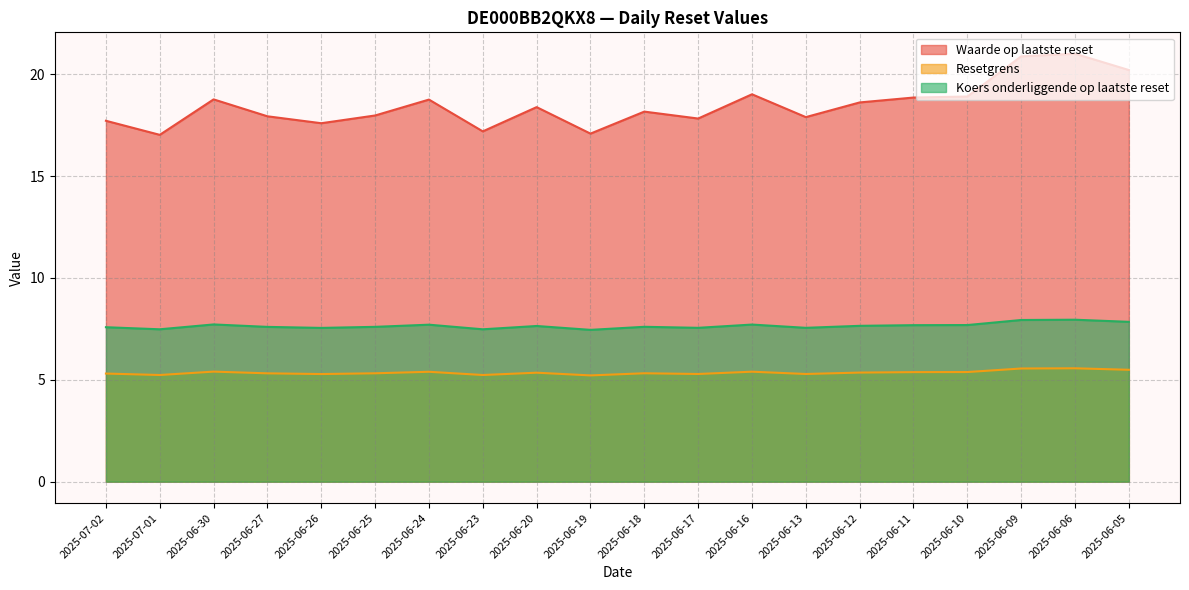

Is it true that Waarde op laatste reset equals 17.8 at 2025-06-17?

True